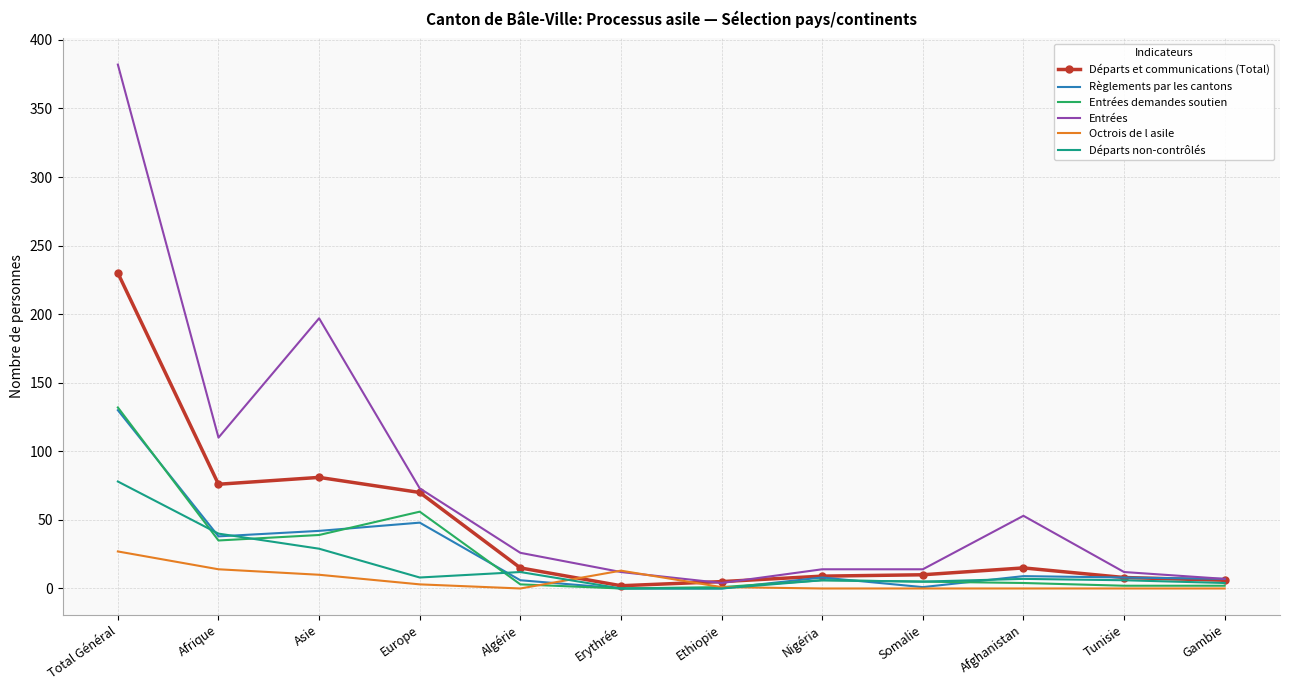

At which category is the sum across all series the highest?

Total Général